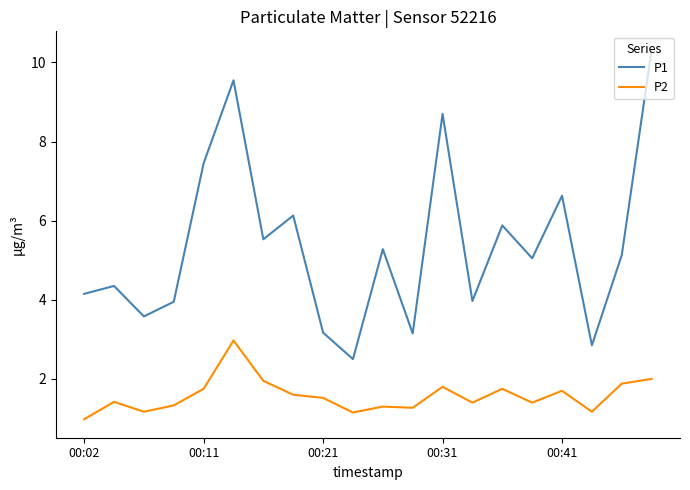

What is the highest value of the P2 series?

3.0